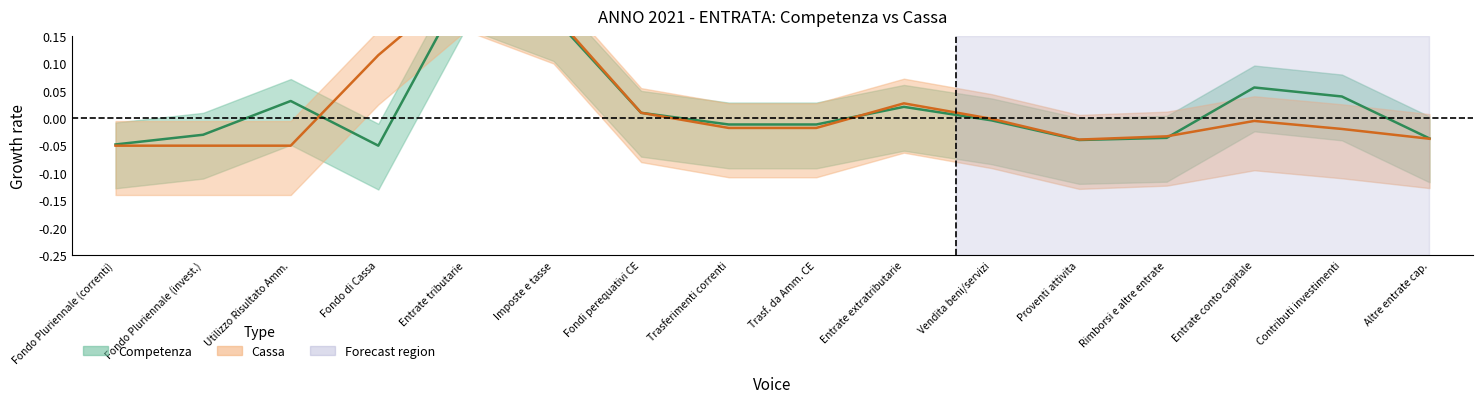

What is the sum of all Cassa values?

0.3